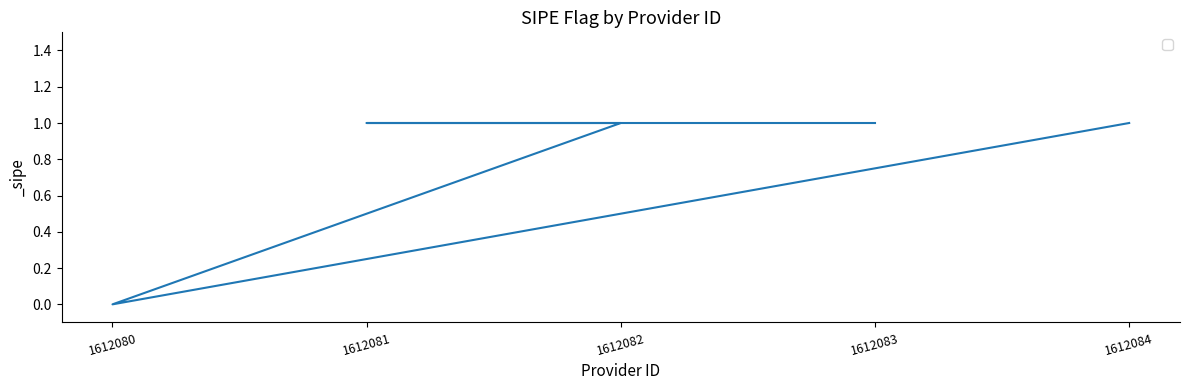

List the labels in order of value, smallest first.

1612080, 1612084, 1612082, 1612081, 1612083